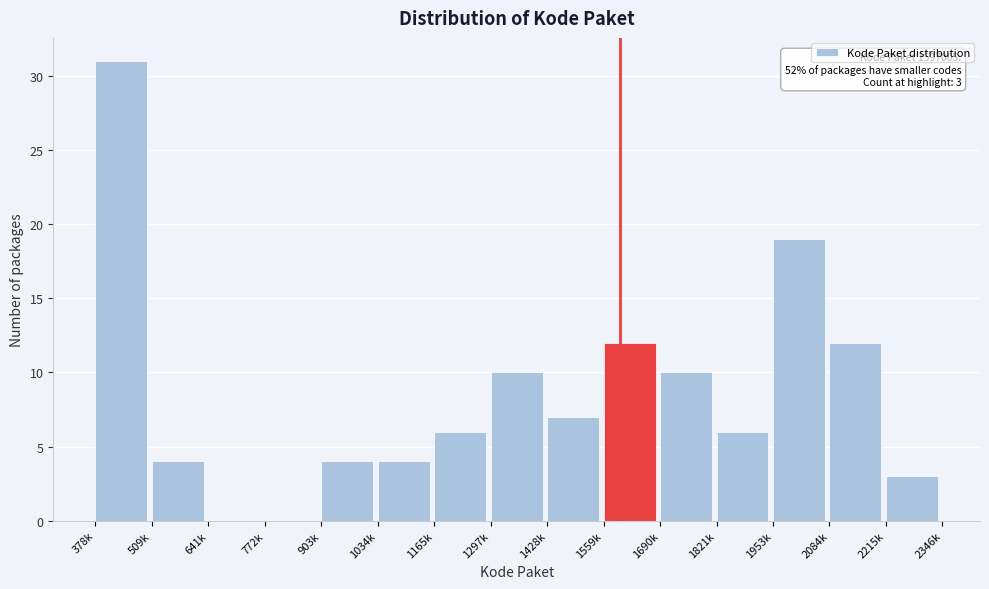

Reading left to right, transcribe all the data shown in this chart.

378k=31	509k=4	641k=0	772k=0	903k=4	1034k=4	1165k=6	1297k=10	1428k=7	1559k=12	1690k=10	1821k=6	1953k=19	2084k=12	2215k=3